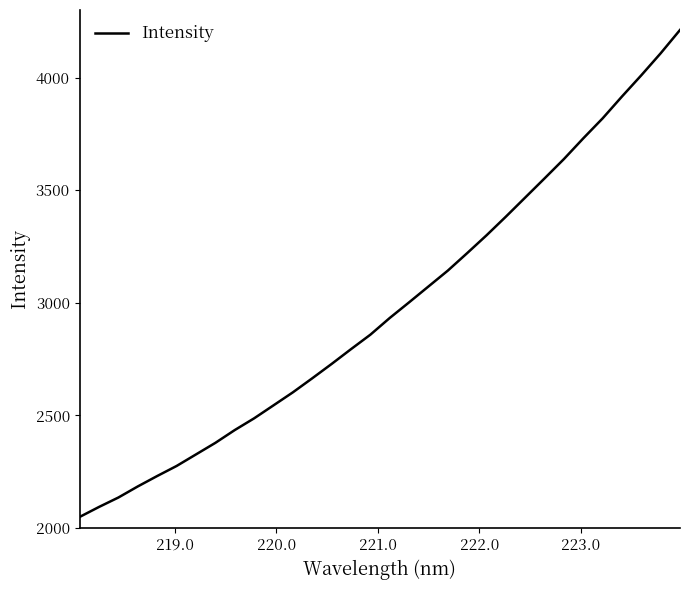

What is the difference between the maximum and minimum values?

2162.6